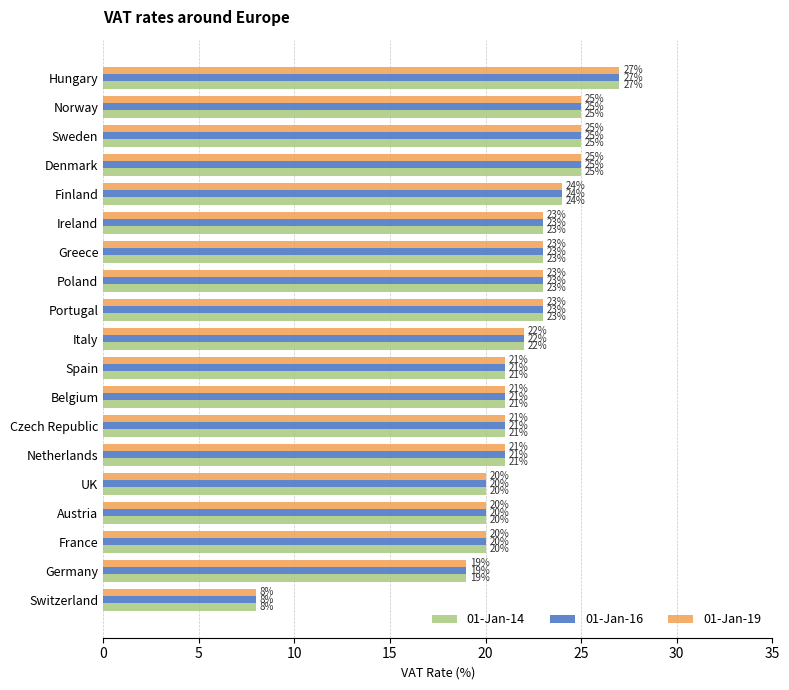

Which category has the highest value across all series?

Hungary